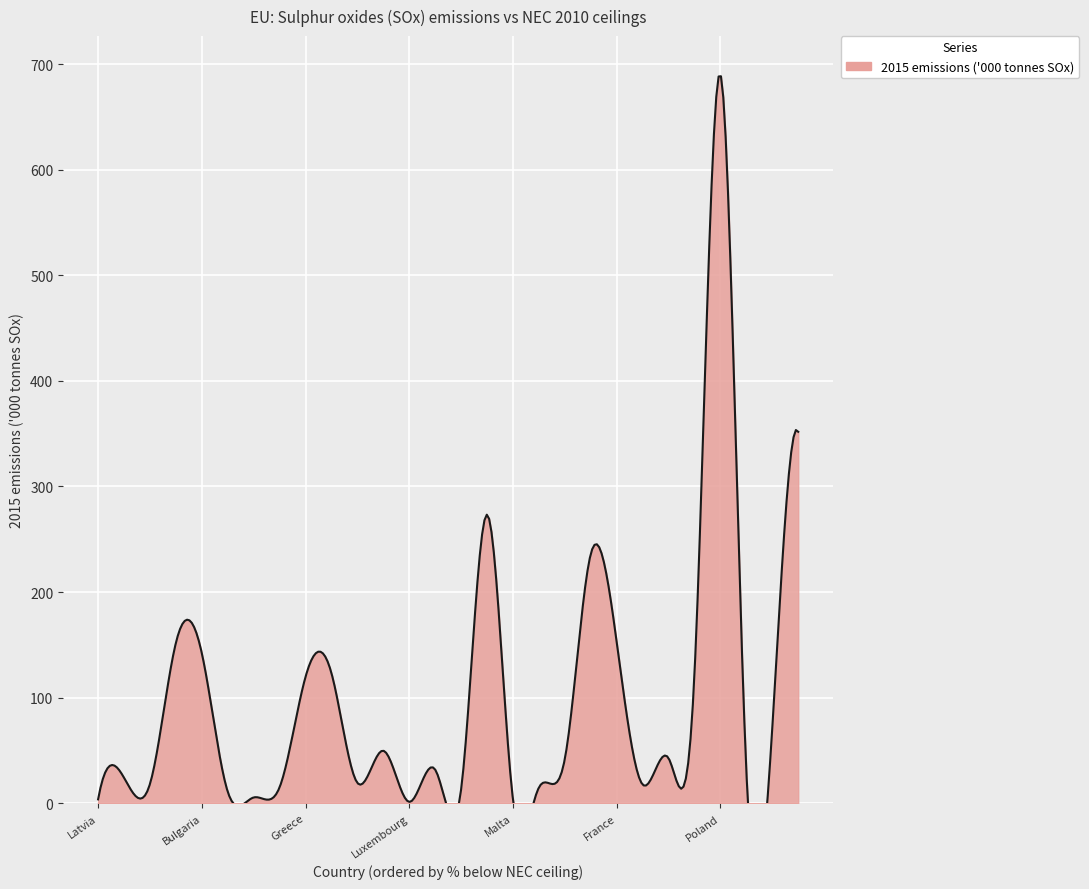

What is the smallest value displayed?

1.3